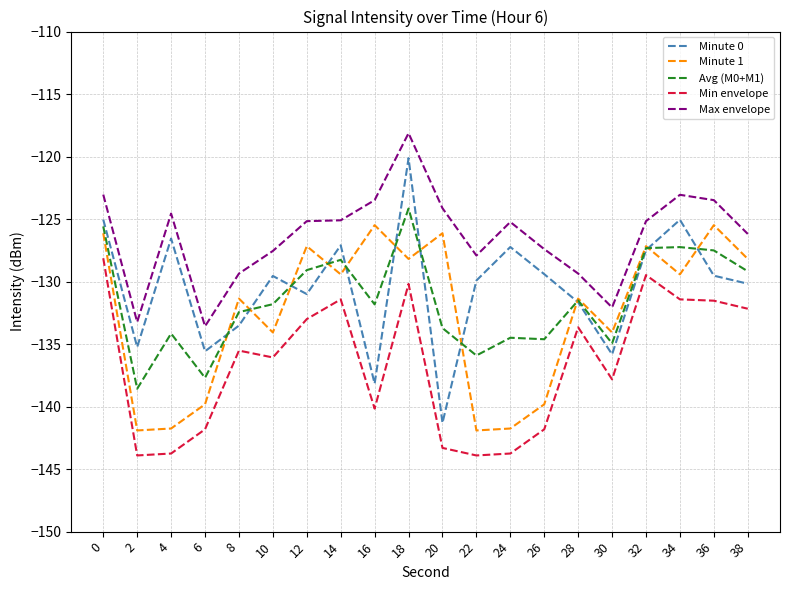

Does the chart display data point markers on the line(s)?

No